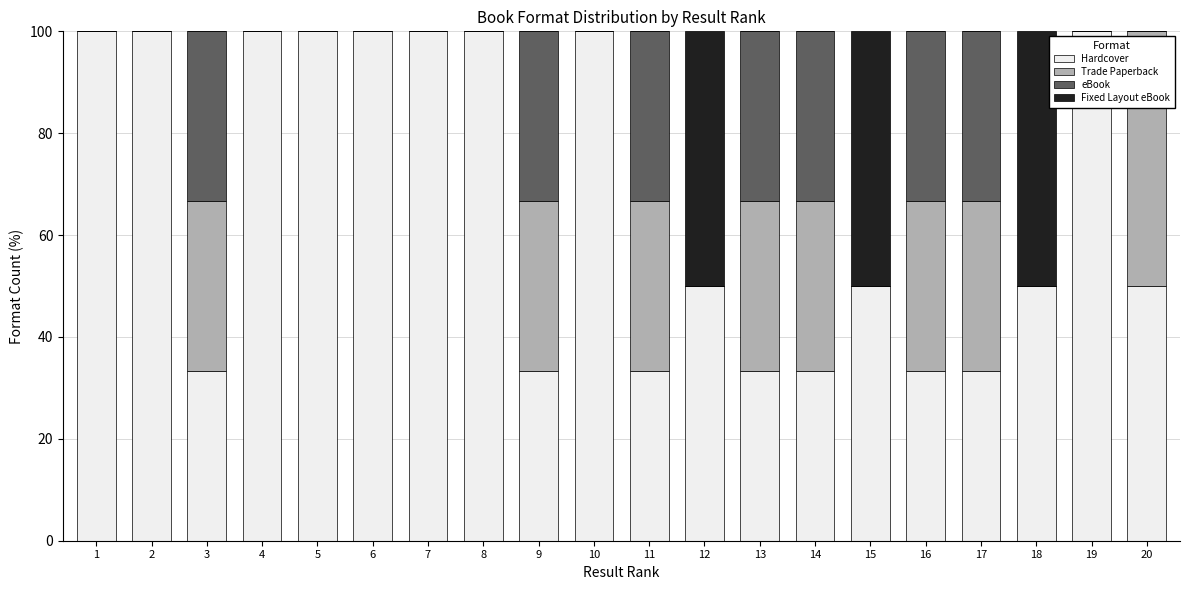

What is the total value across all series at 5?

100.0